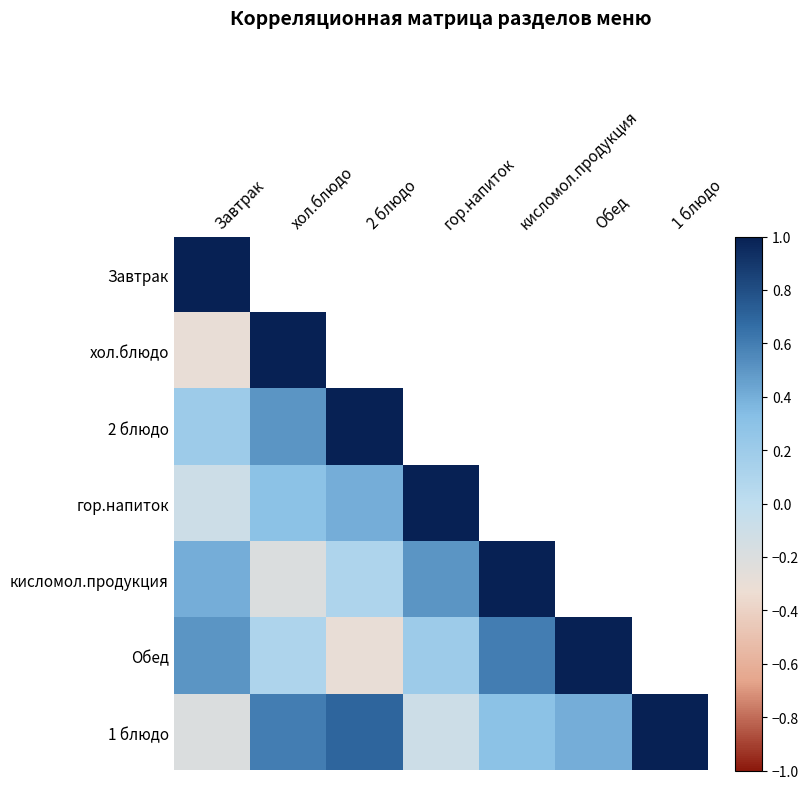

What is the lowest value of the 1 блюдо series?

-0.2